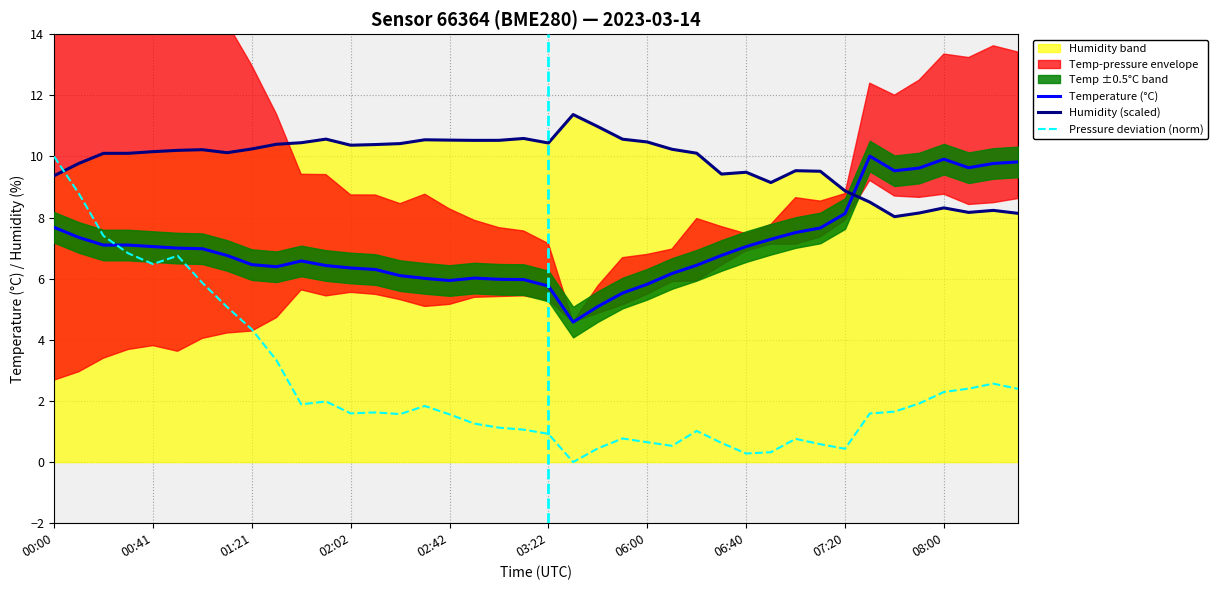

True or false: Humidity (scaled) has a value of 3.2 at 10.

False